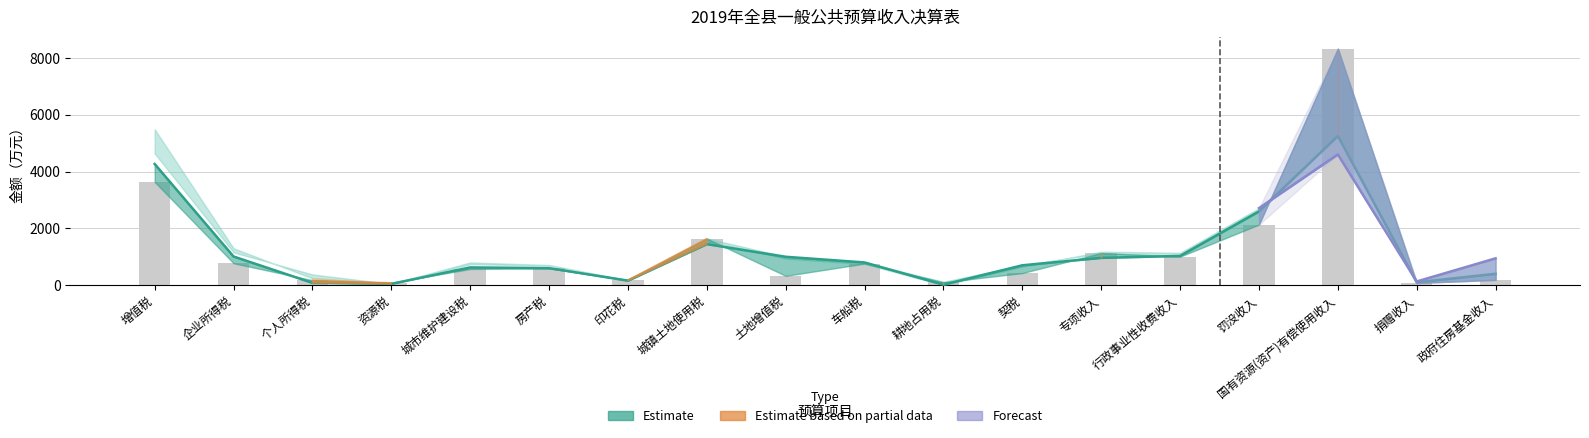

Reading left to right, extract all data points from this chart.

预算数: 4270	1010	80	45	625	600	158	1446	1000	800	17	700	961	1030	2600	5260	100	400
决算数: 3639	772	175	86	570	591	185	1640	328	760	103	426	1131	1005	2135	8336	77	187